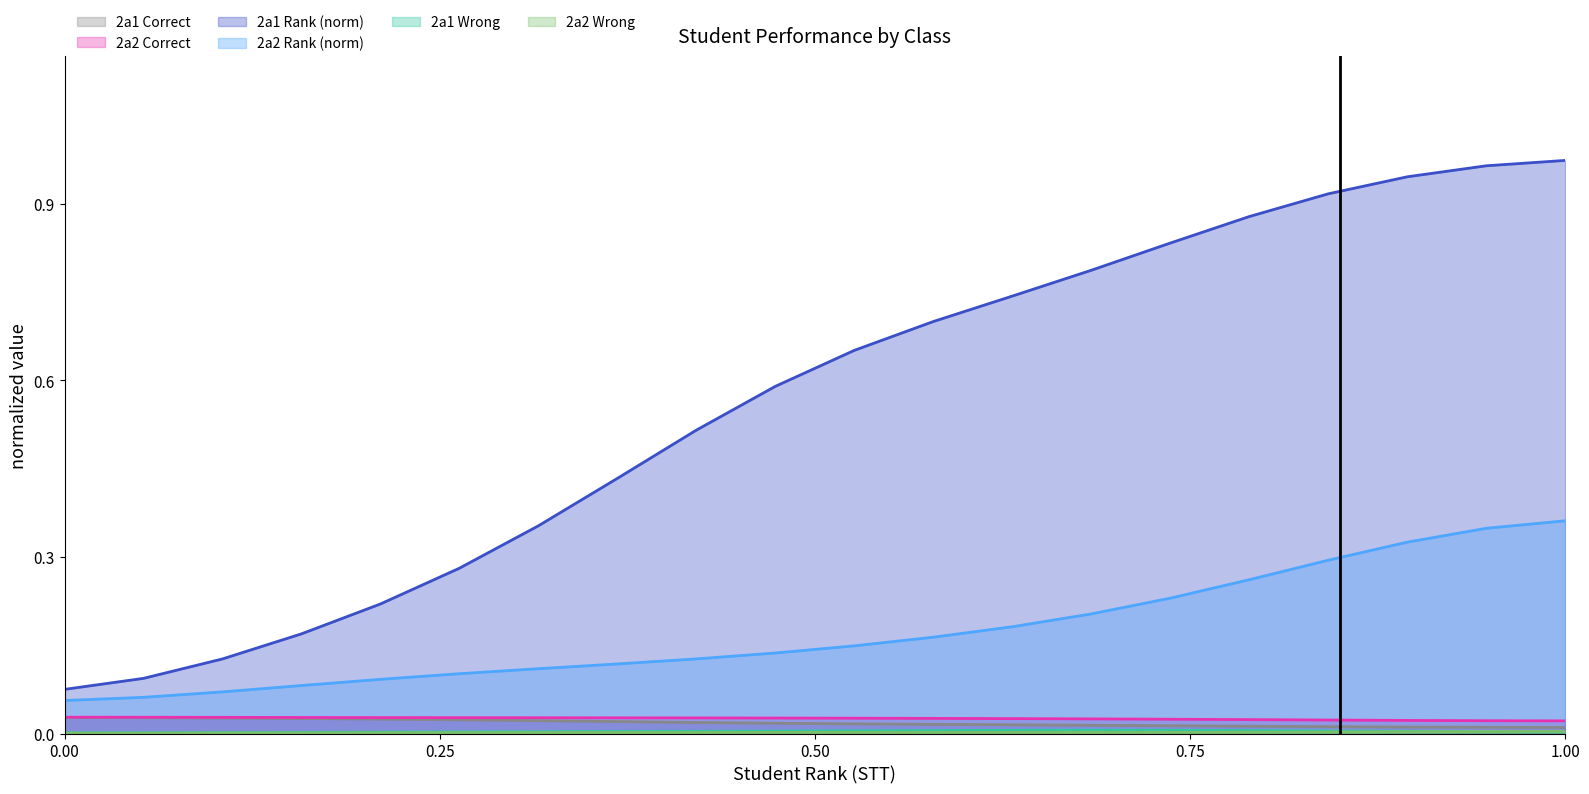

Reading left to right, list all the values displayed in this chart.

2a1: 0.0	0.0	0.0	0.0	0.0	0.0	0.0	0.0	0.0	0.0	0.0	0.0	0.0	0.0	0.0	0.0	0.0	0.0	0.0	0.0
2a2: 0.0	0.0	0.0	0.0	0.0	0.0	0.0	0.0	0.0	0.0	0.0	0.0	0.0	0.0	0.0	0.0	0.0	0.0	0.0	0.0
Rank_2a1: 0.1	0.1	0.1	0.2	0.2	0.3	0.4	0.4	0.5	0.6	0.7	0.7	0.7	0.8	0.8	0.9	0.9	0.9	1.0	1.0
Rank_2a2: 0.1	0.1	0.1	0.1	0.1	0.1	0.1	0.1	0.1	0.1	0.1	0.2	0.2	0.2	0.2	0.3	0.3	0.3	0.3	0.4